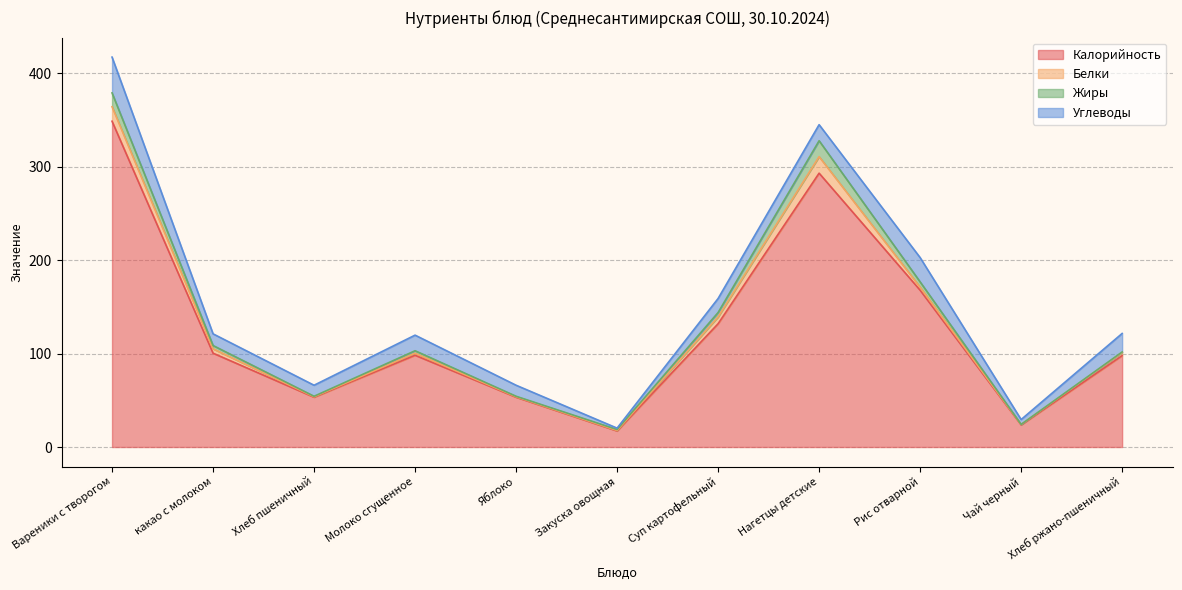

Which series has the largest total across all categories?

Калорийность